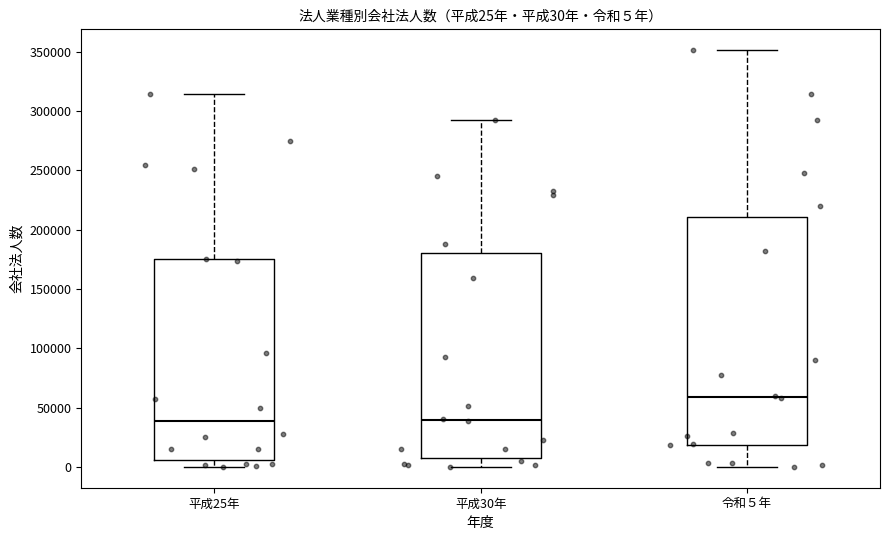

Comparing the boxes themselves (not the whiskers), which one is the tallest?

令和５年